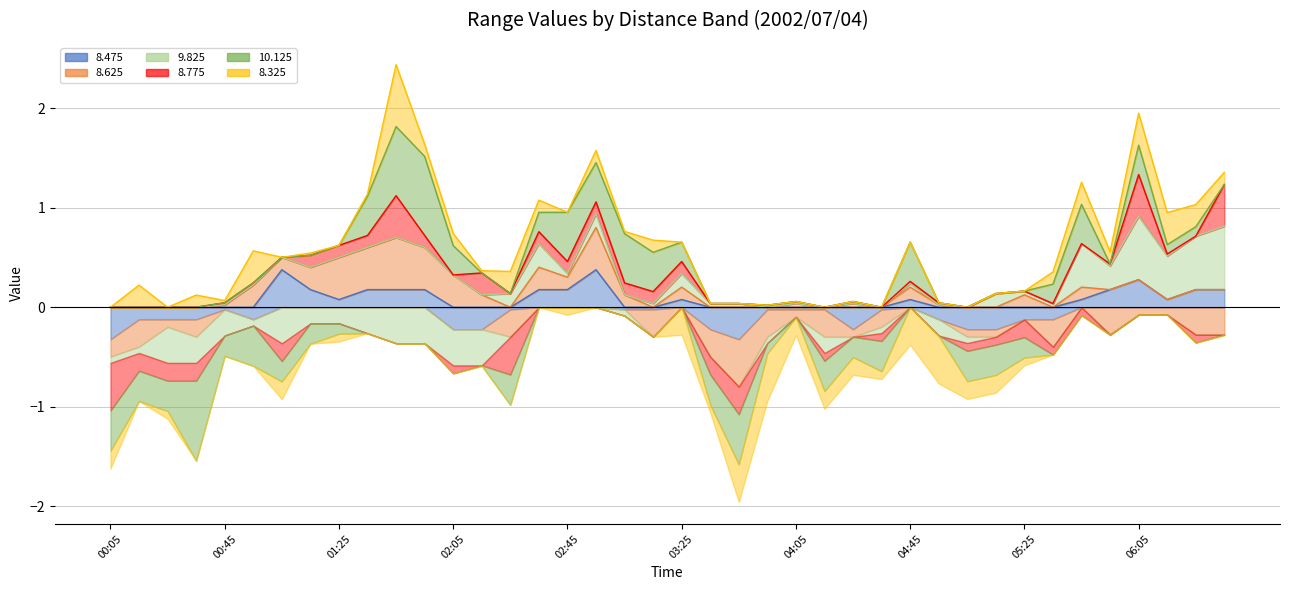

True or false: 8.475 has more than 0 interior local peaks.

True